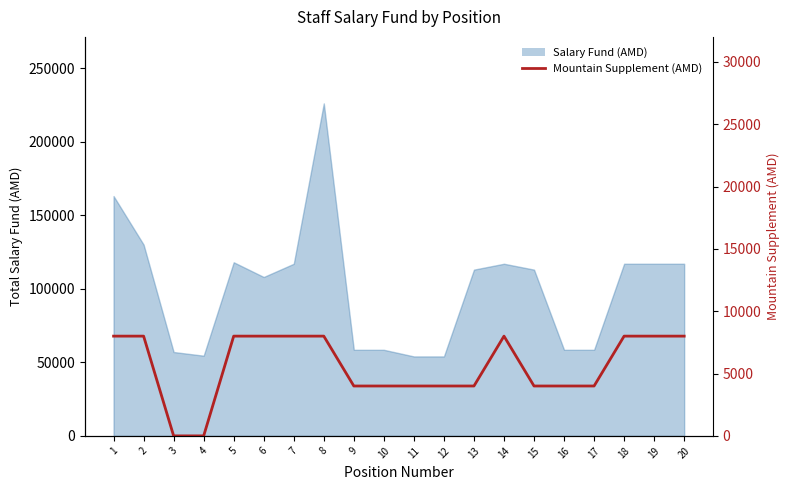

Reading left to right, extract all data points from this chart.

1=8000	2=8000	3=0	4=0	5=8000	6=8000	7=8000	8=8000	9=4000	10=4000	11=4000	12=4000	13=4000	14=8000	15=4000	16=4000	17=4000	18=8000	19=8000	20=8000